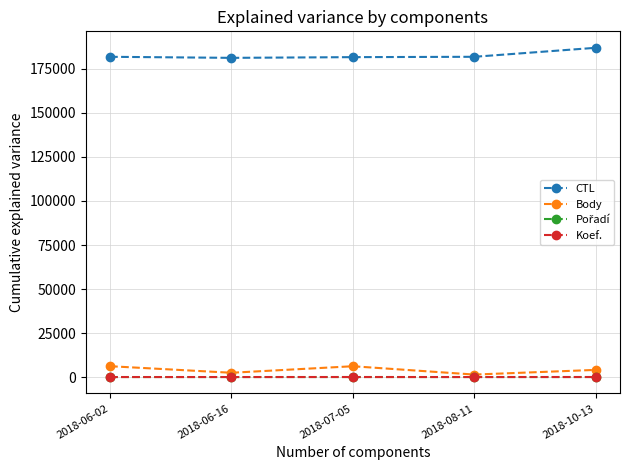

What is the spread (max minus min) of values at 2018-08-11?

181910